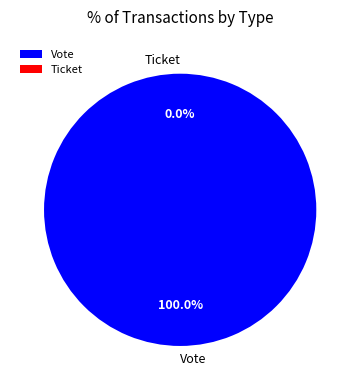

Rank the categories by value from highest to lowest.

Vote, Ticket